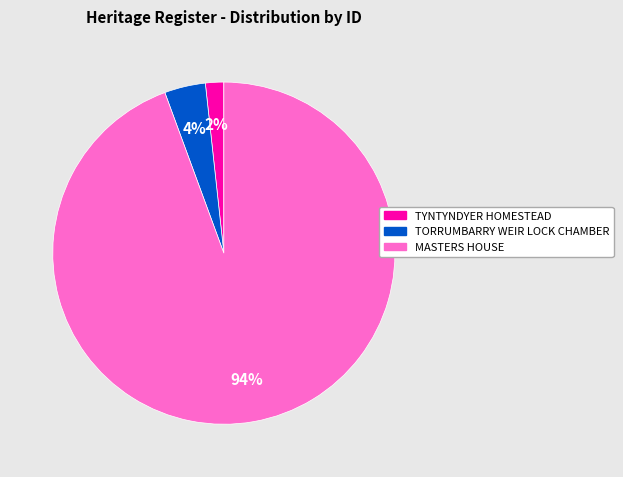

To the nearest percent, what is the combined percentage of TYNTYNDYER HOMESTEAD and TORRUMBARRY WEIR LOCK CHAMBER?

6%